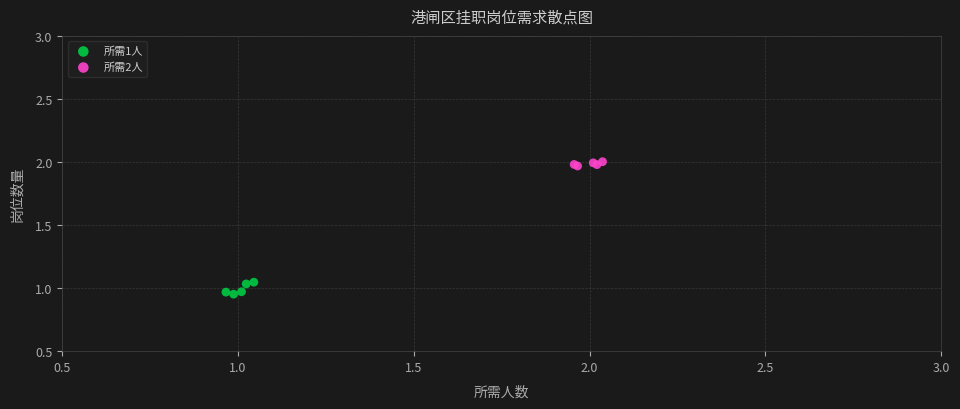

What are all the series names shown in the legend?

所需1人, 所需2人